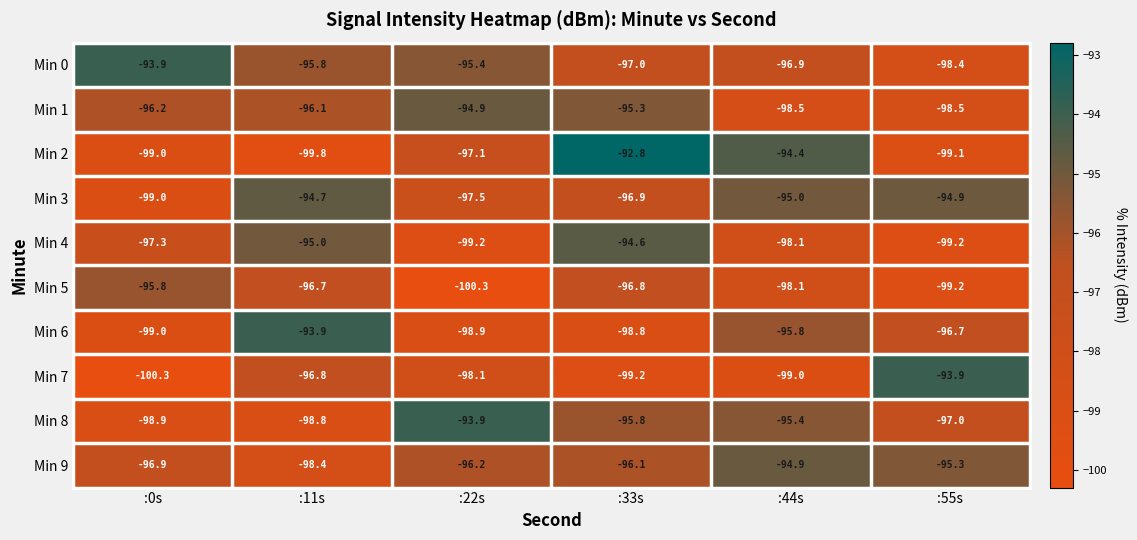

Which series has the widest spread of values?

Min 2